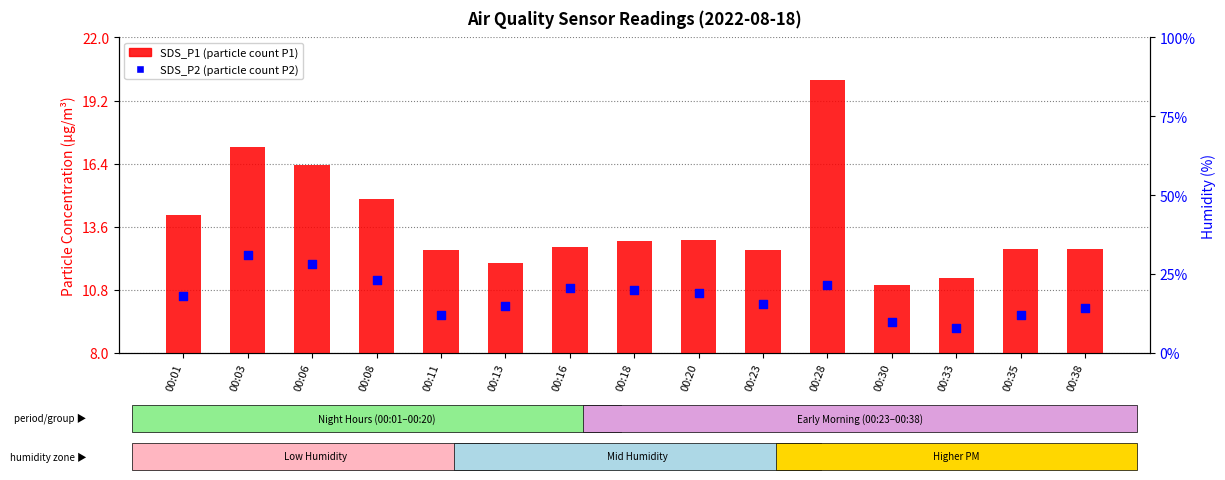

What is the total value across all series at 00:11?

22.2